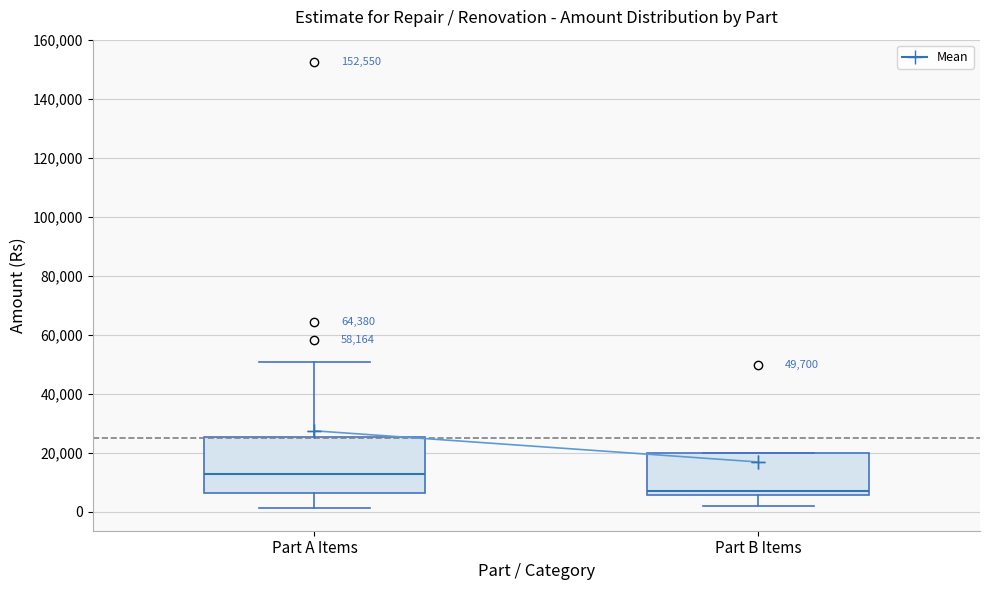

Which box is the tallest, from its lower edge to its upper edge?

Part A Items